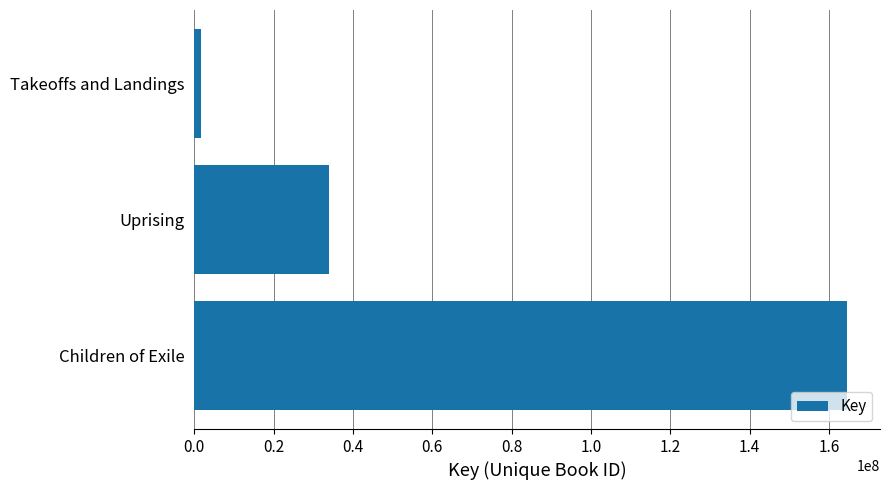

The chart shows a value of 291867107 at Children of Exile. True or false?

False